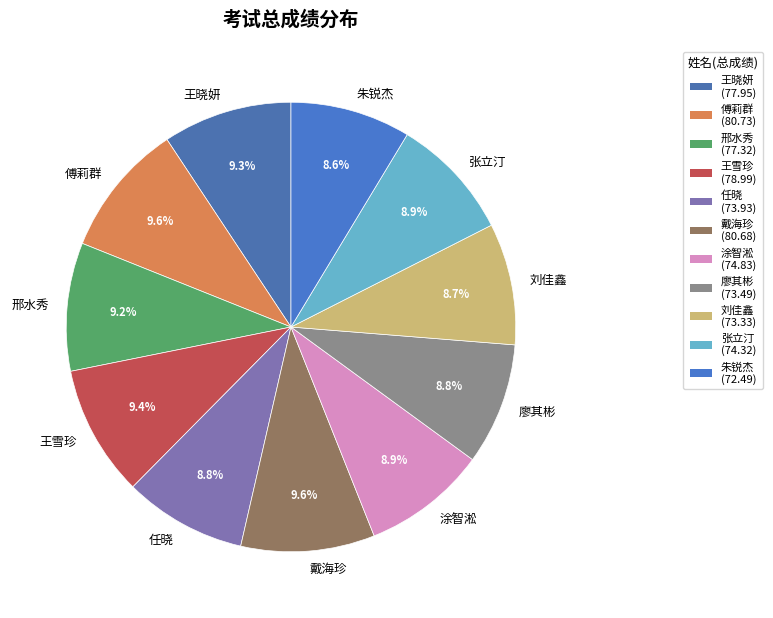

Does 王雪珍 account for over 50% of the chart?

No